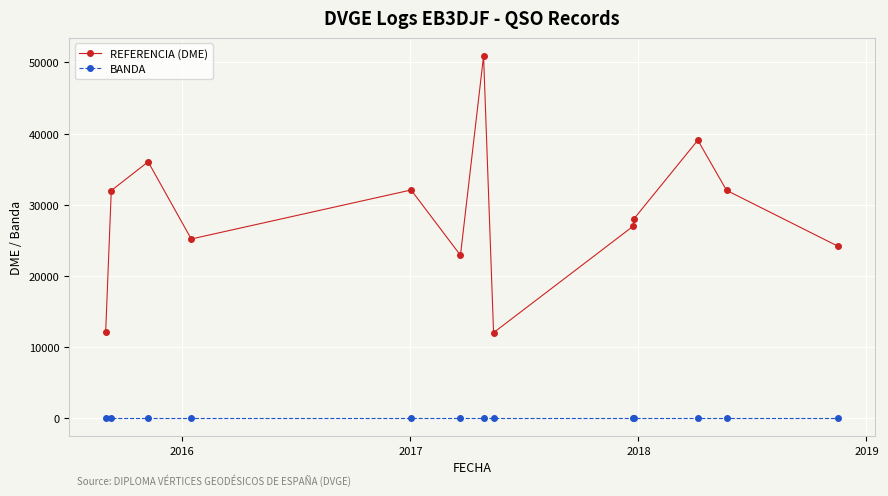

Which series has the largest range (max minus min)?

REFERENCIA (DME)